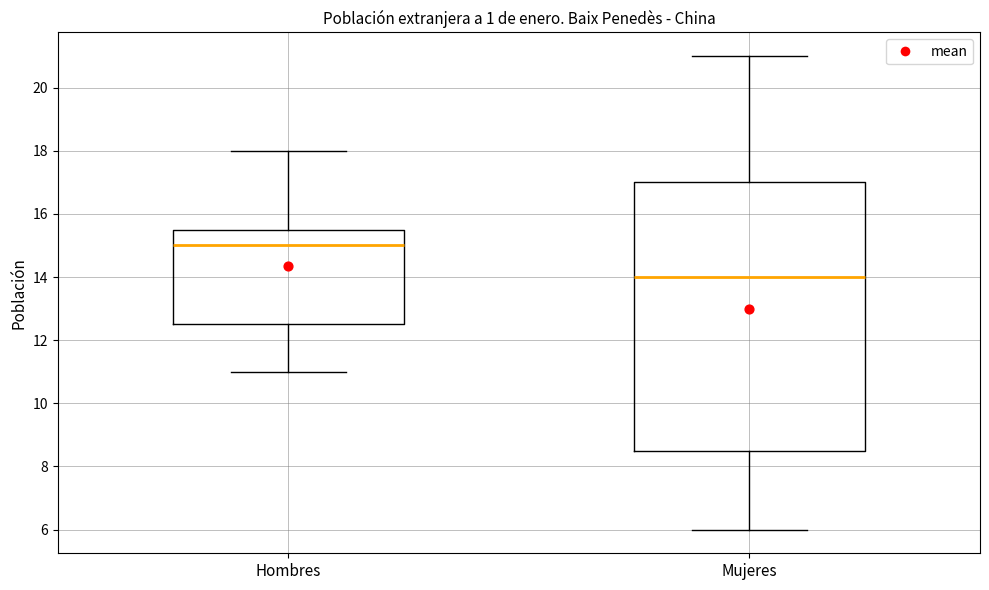

Which box has the lowest median line?

Mujeres